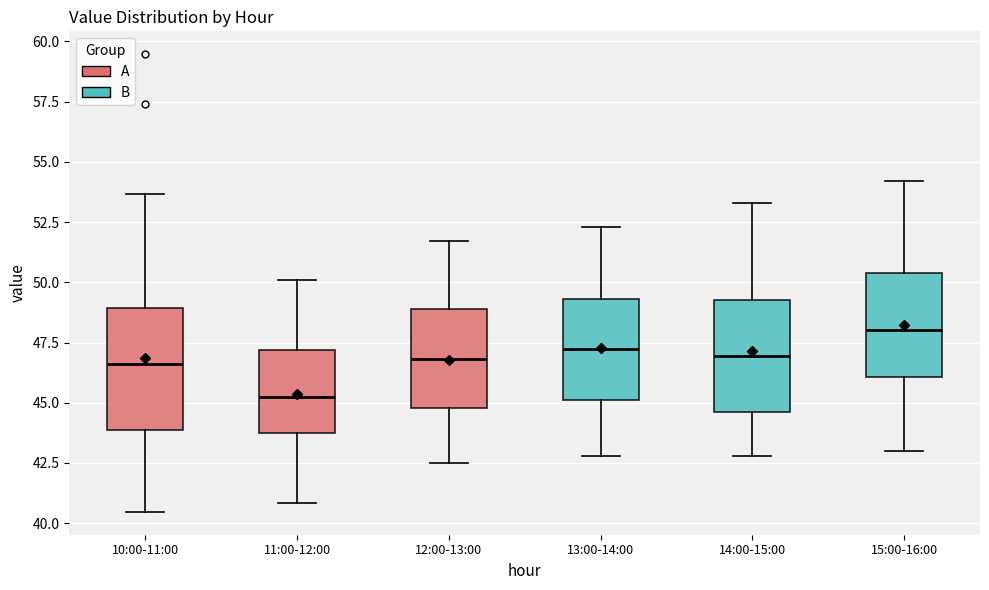

Reading left to right, read every box against the y-axis: the position of its median line, the range the box covers, and the ends of its whiskers. The values are not printed on the chart, so give them approximately, as read against the axis.

10:00-11:00: median 46.5, box 44.0 to 49.0, whiskers 40.5 to 53.5
11:00-12:00: median 45.5, box 43.5 to 47.0, whiskers 41.0 to 50.0
12:00-13:00: median 47.0, box 45.0 to 49.0, whiskers 42.5 to 51.5
13:00-14:00: median 47.5, box 45.0 to 49.5, whiskers 43.0 to 52.5
14:00-15:00: median 47.0, box 44.5 to 49.5, whiskers 43.0 to 53.5
15:00-16:00: median 48.0, box 46.0 to 50.5, whiskers 43.0 to 54.0